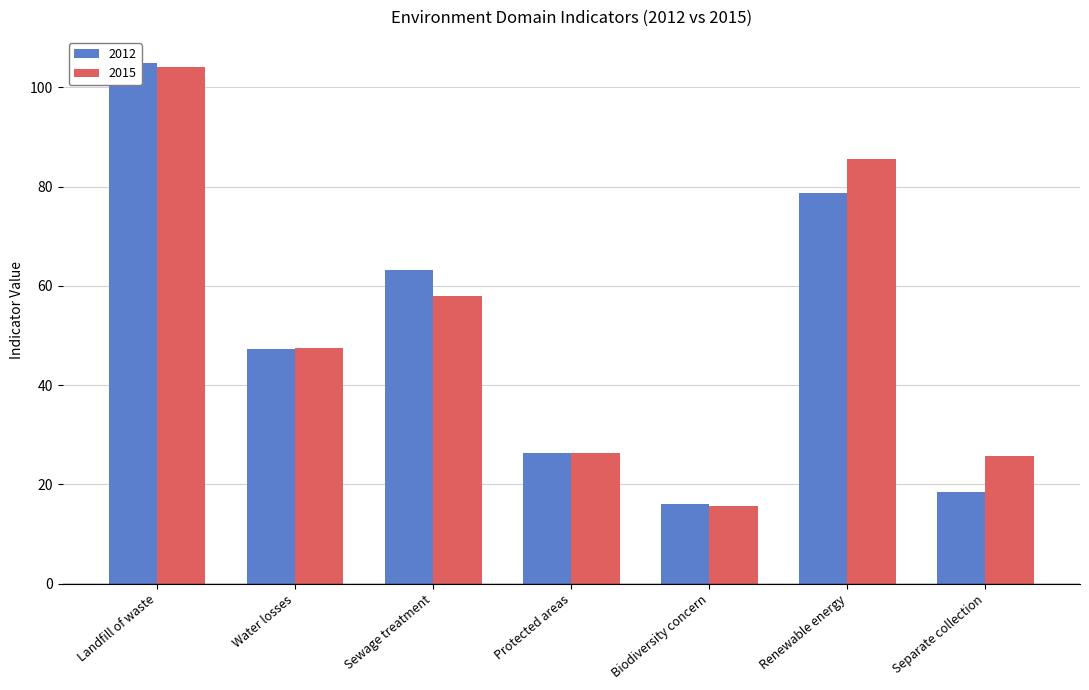

Is it true that 2012 equals 78.6 at Renewable energy?

True